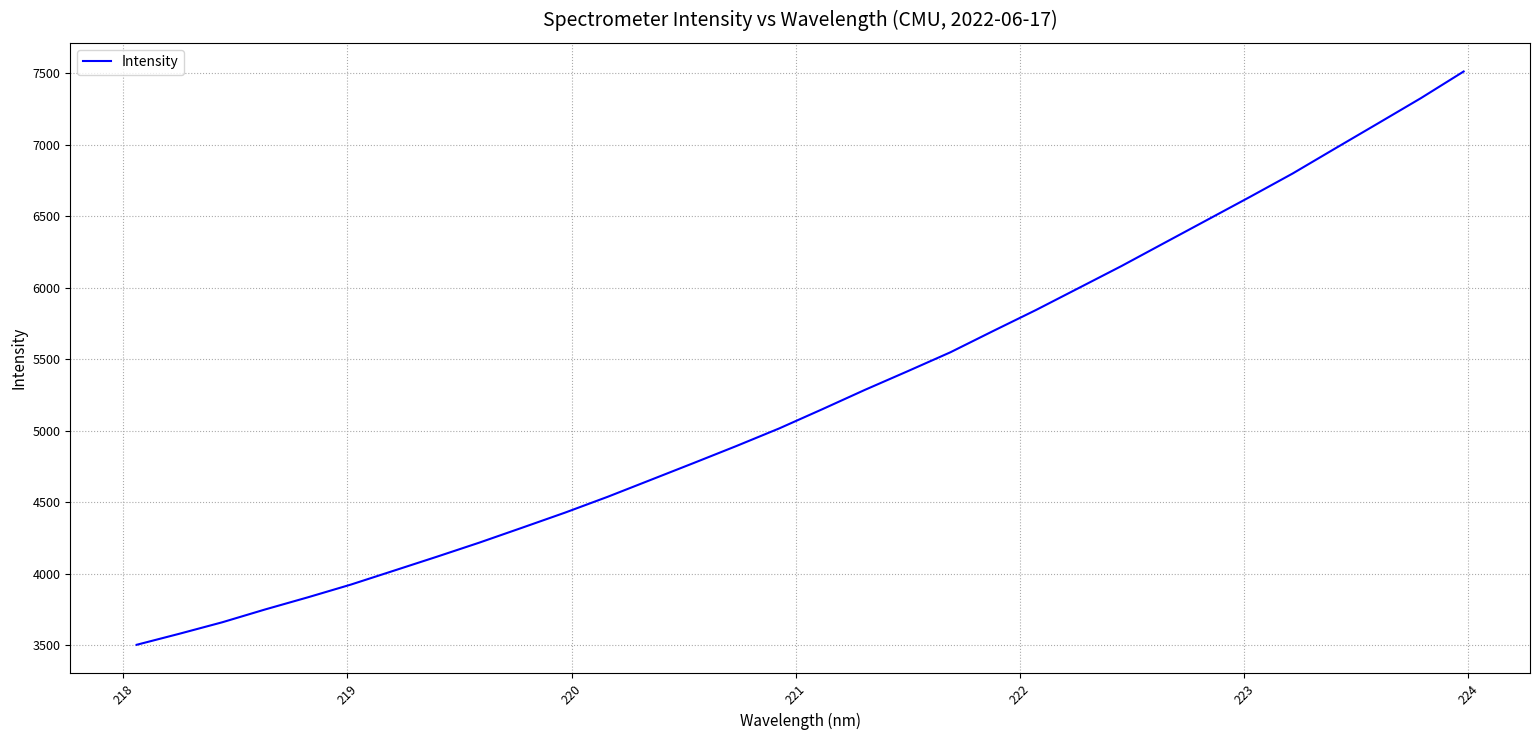

What is the difference between the maximum and minimum values?

4010.1